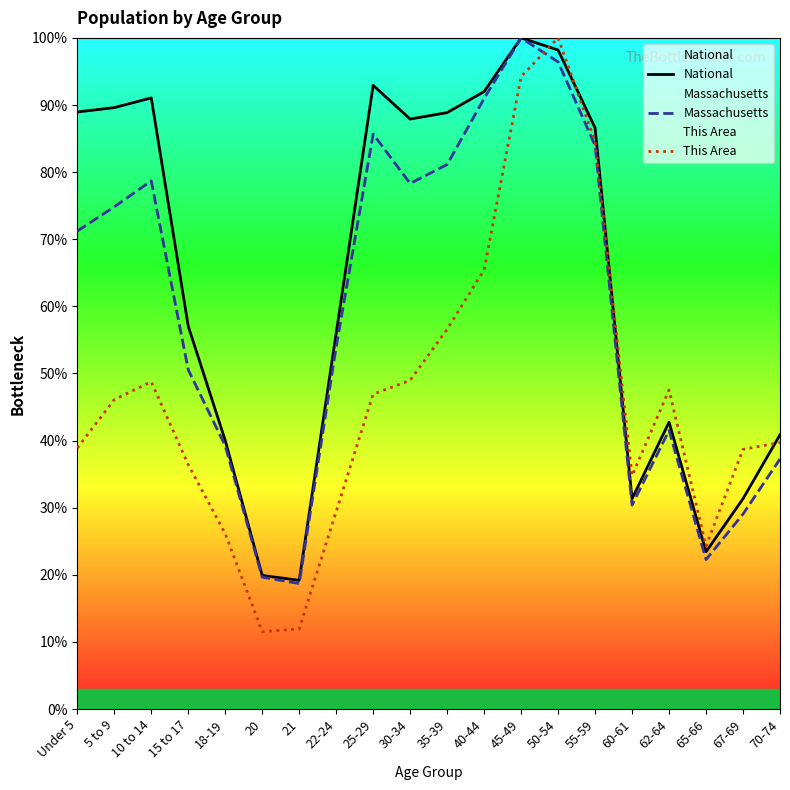

What is the difference between the Massachusetts values at 20 and 21?

0.9